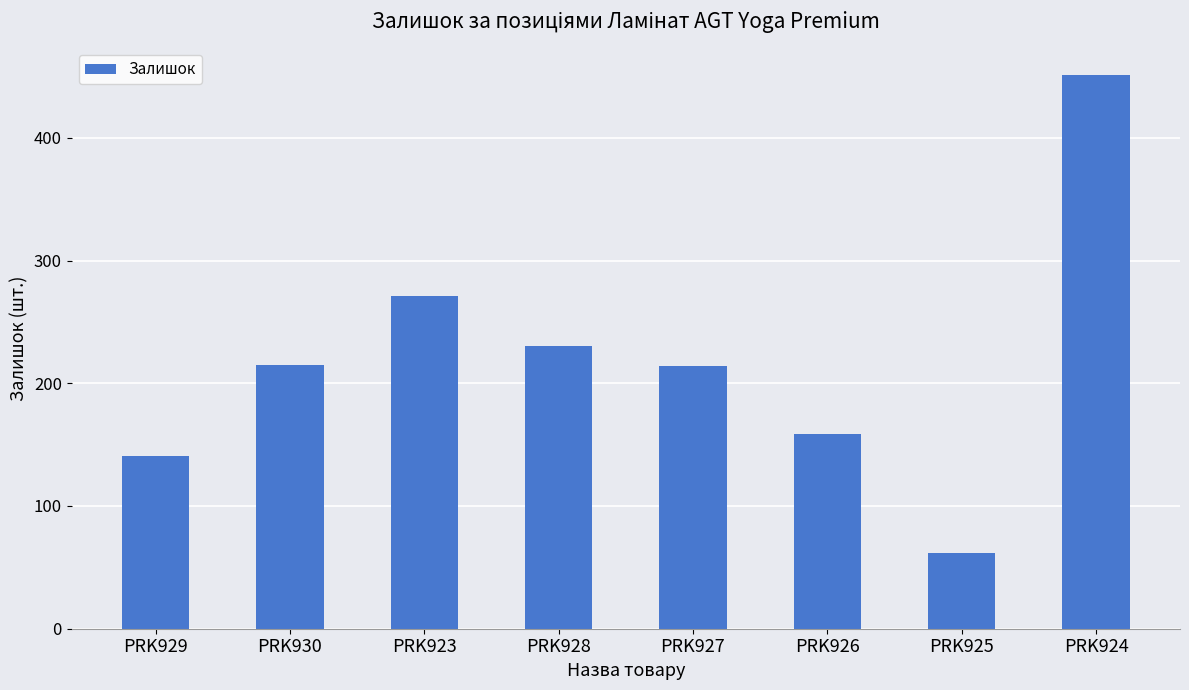

What is the difference between the values at PRK925 and PRK926?

97